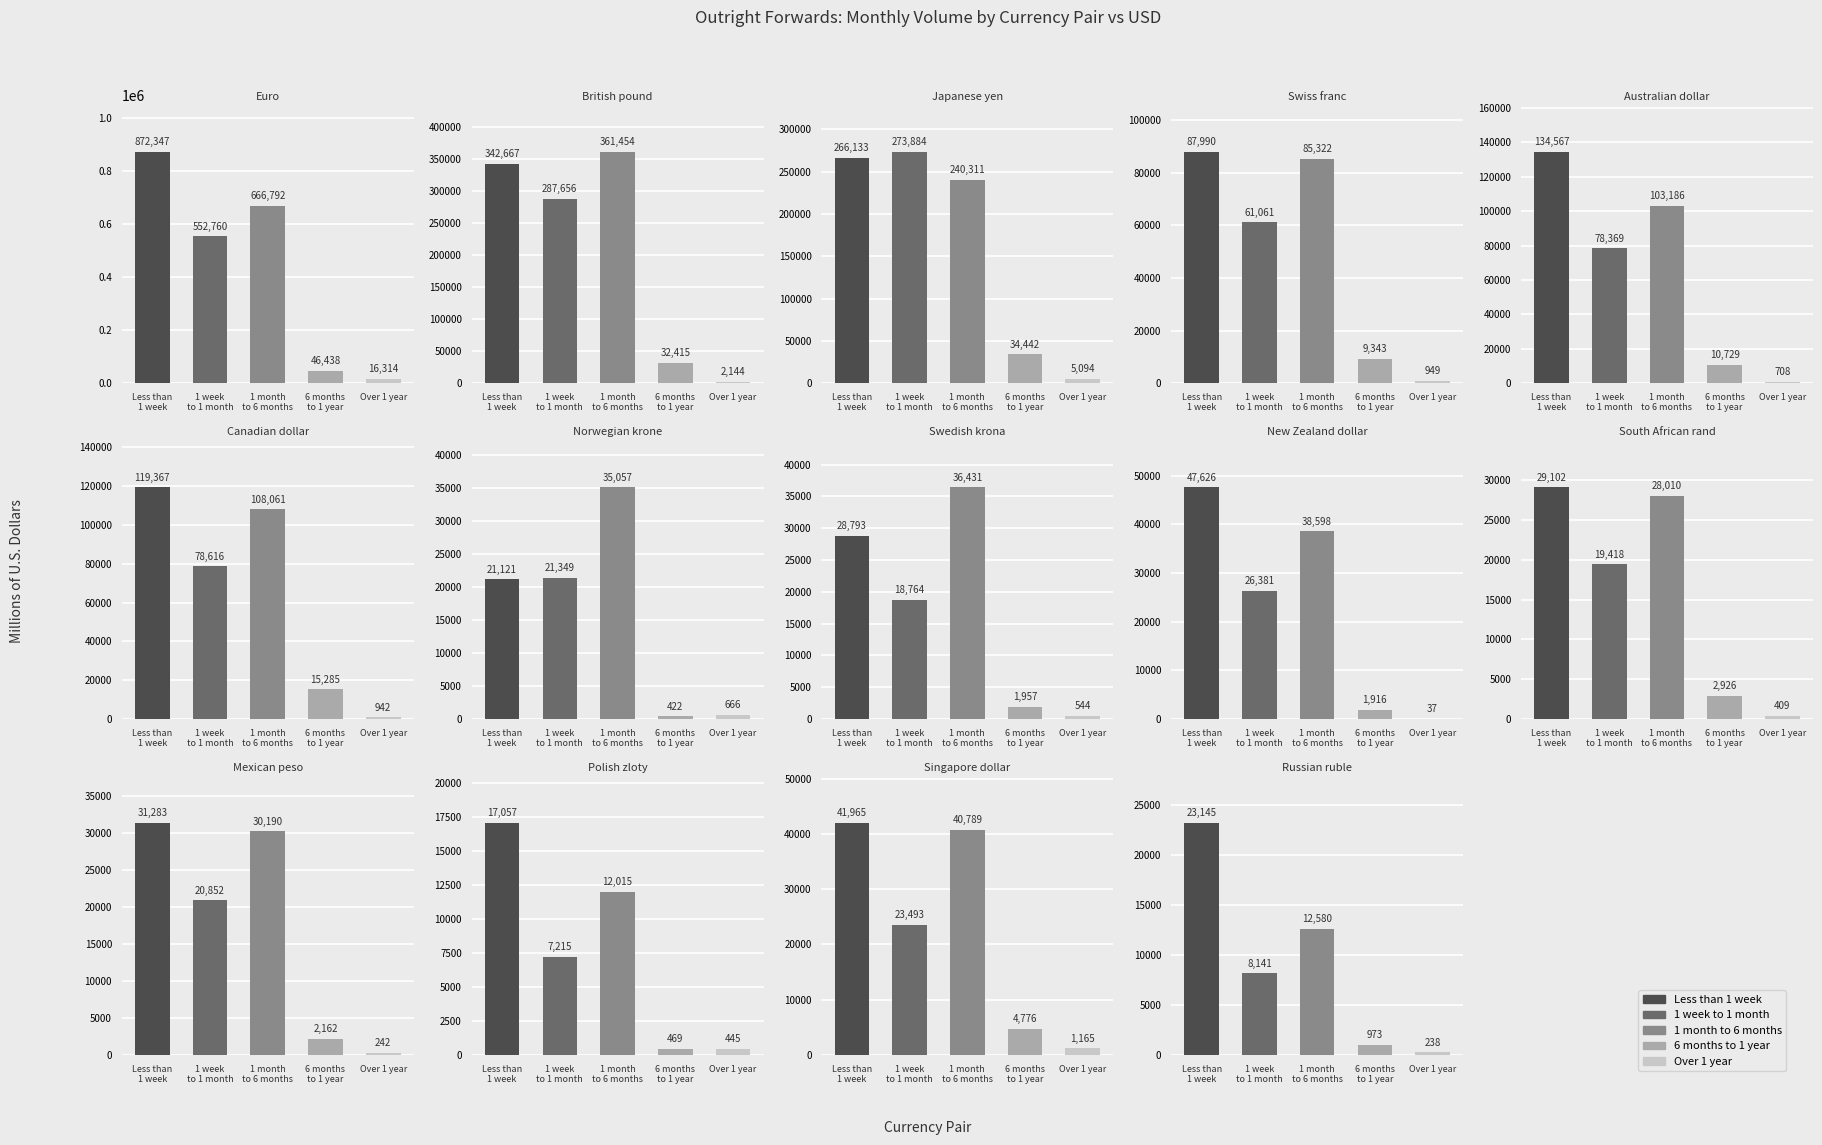

Are the bars grouped side by side (vs. stacked)?

Yes